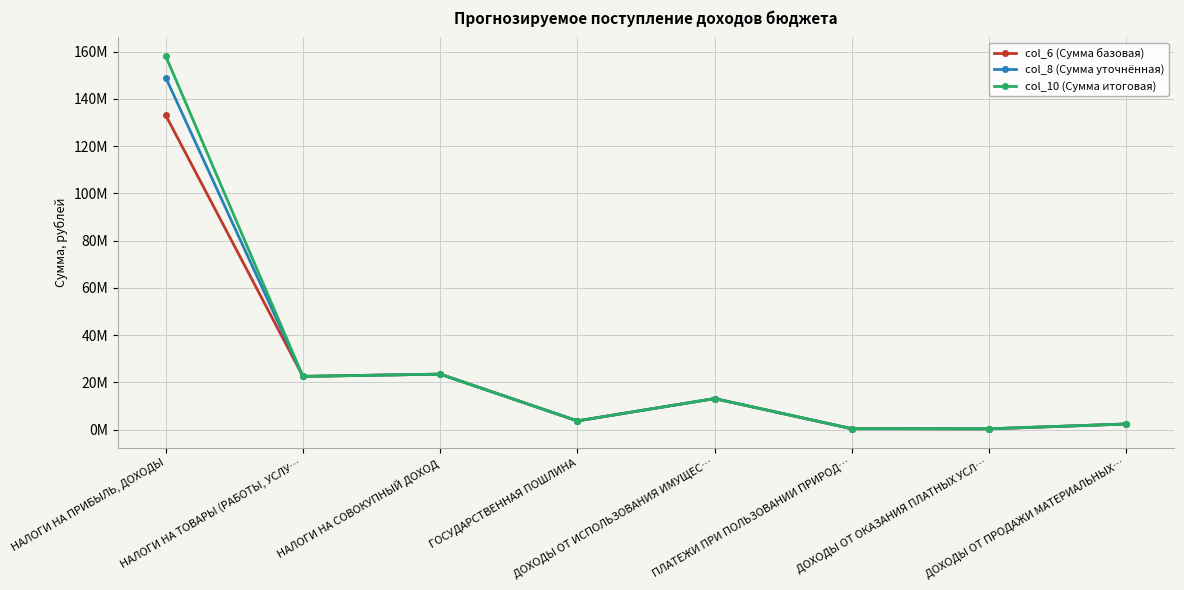

What are all the series names shown in the legend?

col_6 (Сумма базовая), col_8 (Сумма уточнённая), col_10 (Сумма итоговая)